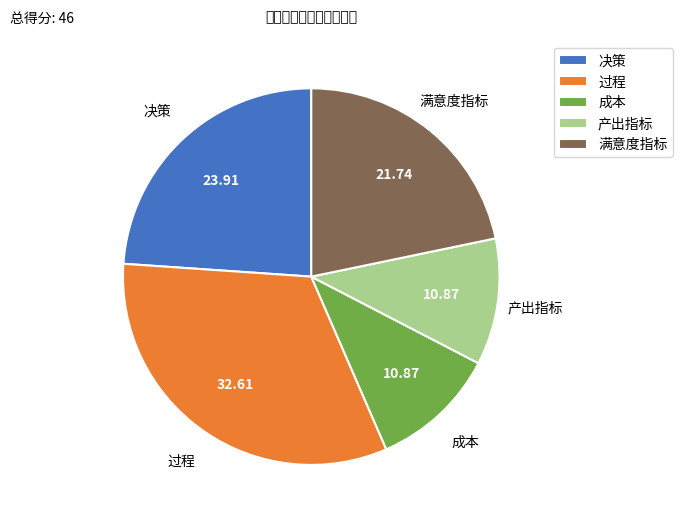

Is it true that 满意度指标 is 22% of the pie?

True